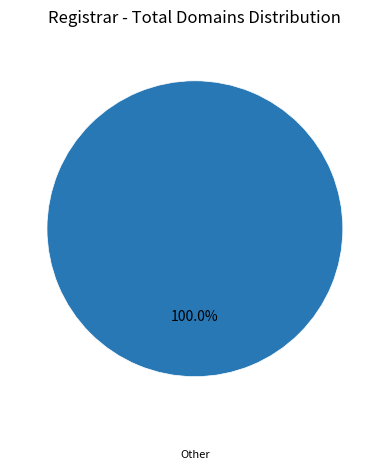

Does any single category account for the majority?

Yes